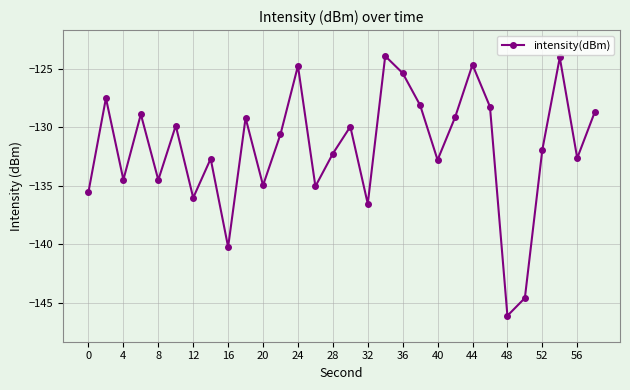

What is the maximum value shown in the chart?

-123.9